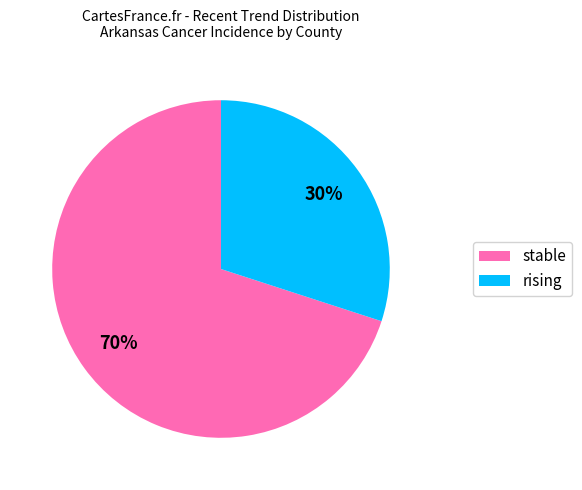

To the nearest percent, what percentage of the pie is rising?

30%